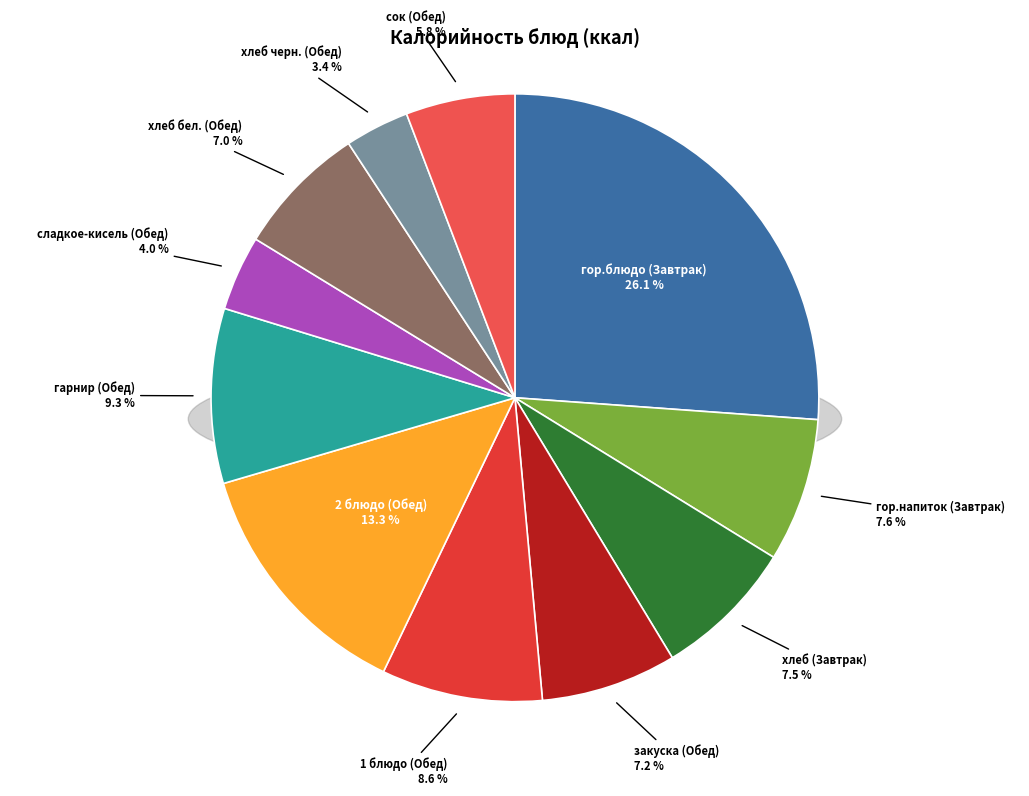

The гор.напиток (Завтрак) slice represents 15% of the pie. True or false?

False